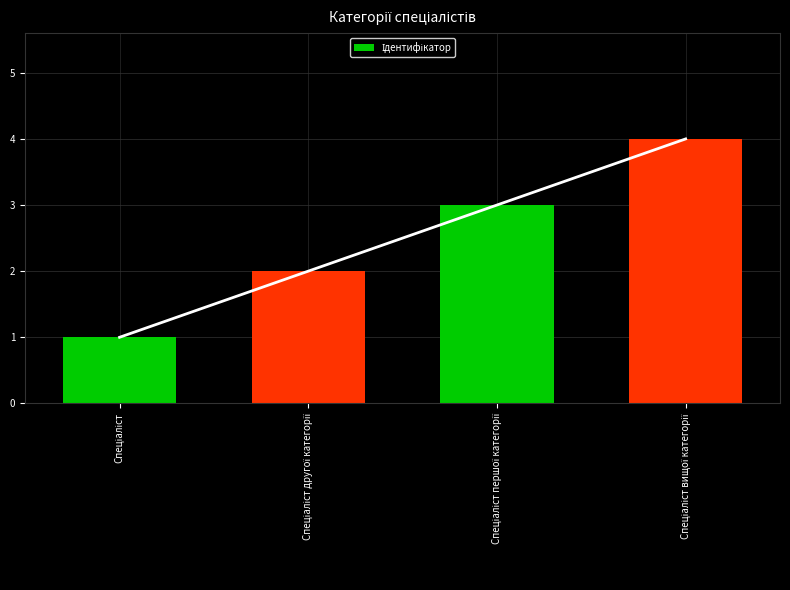

What is the change in value from Спеціаліст другої категорії to Спеціаліст вищої категорії?

+2